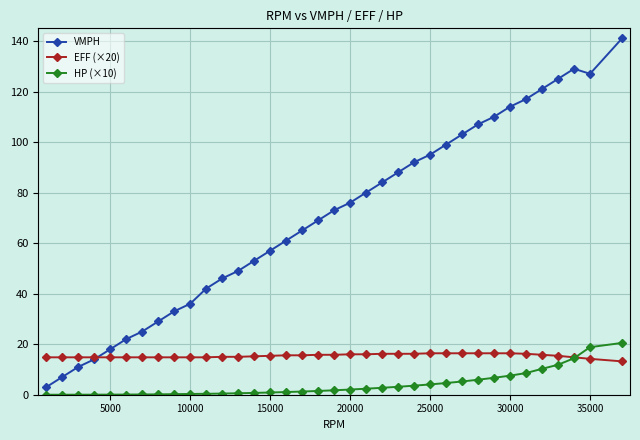

What is the value of the EFF (×20) point at the 26th from the left?

16.4